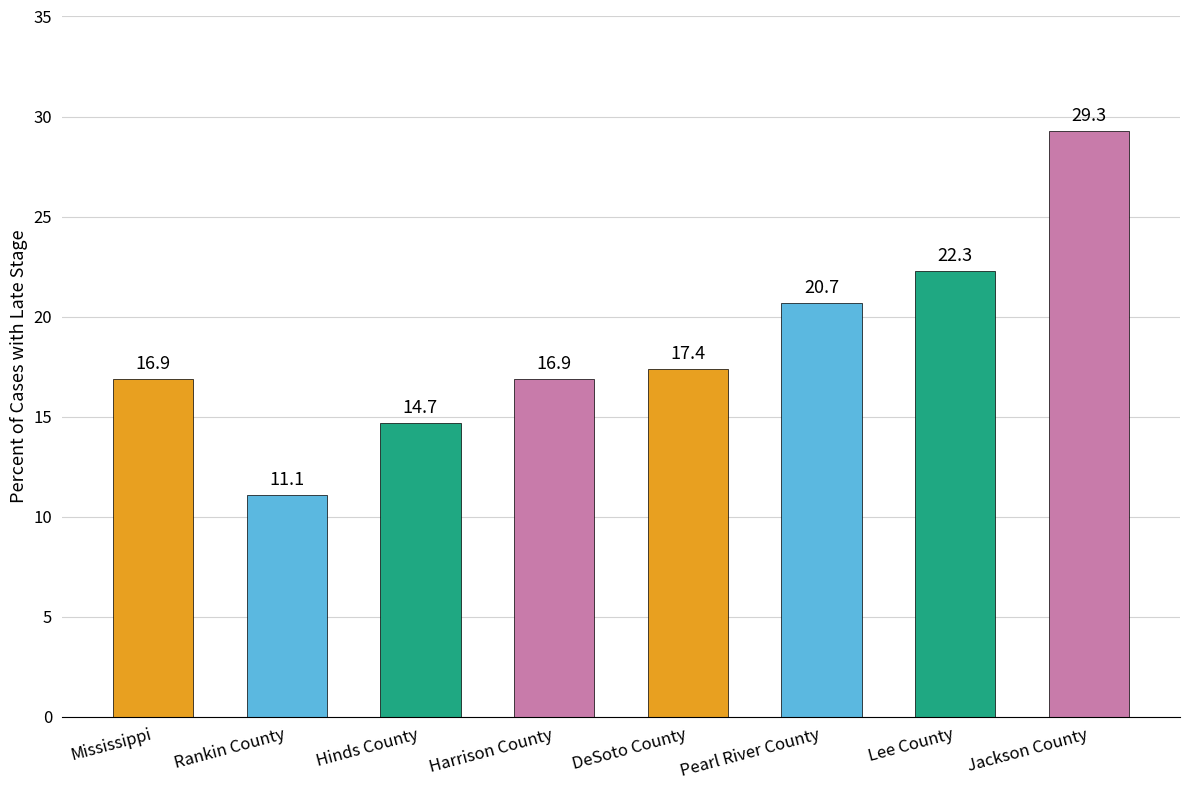

The value at Harrison County is 16.9. True or false?

True